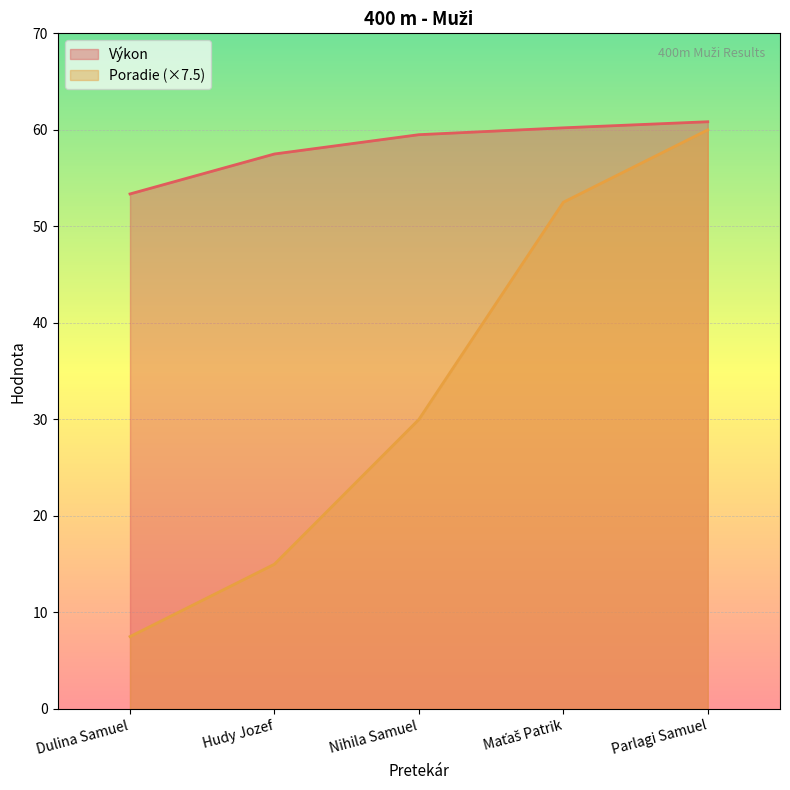

Where is Poradie nearest to the value 33?

Nihila Samuel